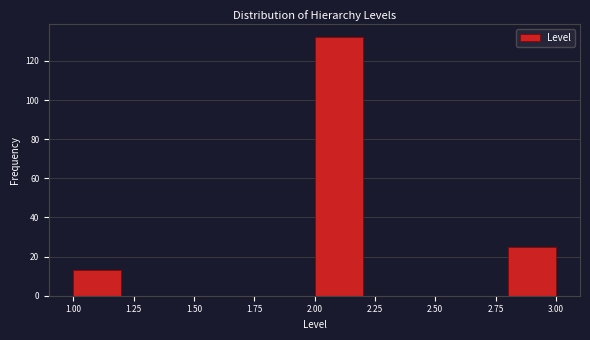

Over which range of the x-axis is the bar tallest?

2.0 to 2.2